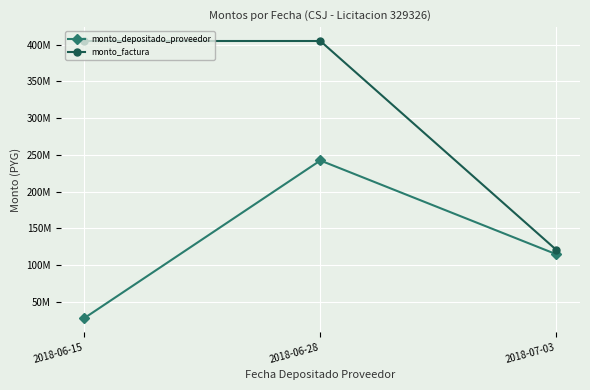

What is the label of the 1st point from the right?

2018-07-03